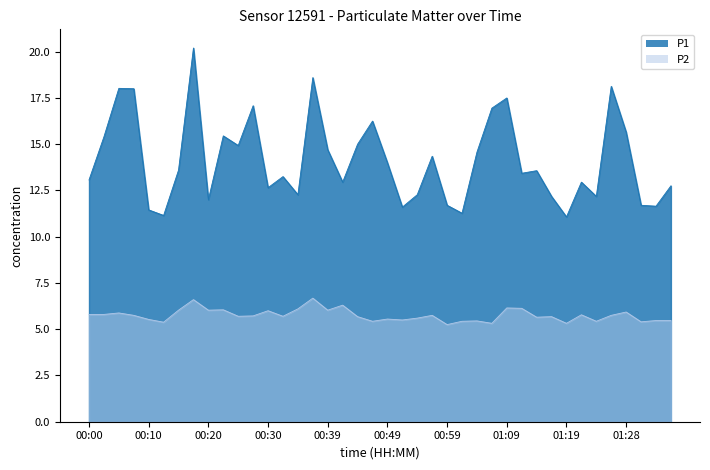

Which category has the highest value in the P2 series?

00:37